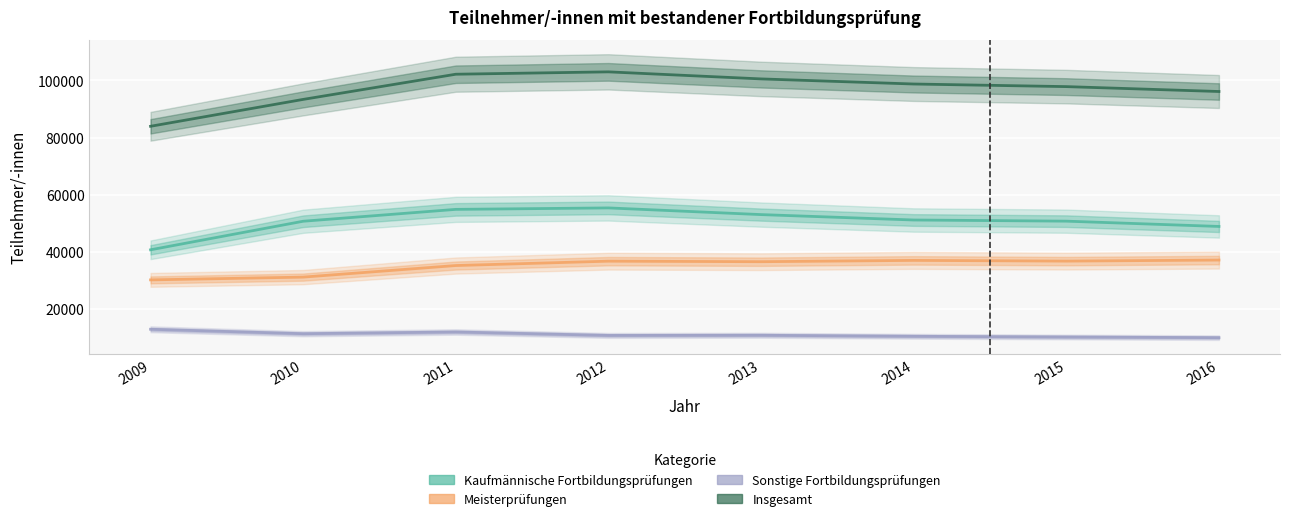

True or false: Kaufmännische Fortbildungsprüfungen and Insgesamt intersect in this chart.

False